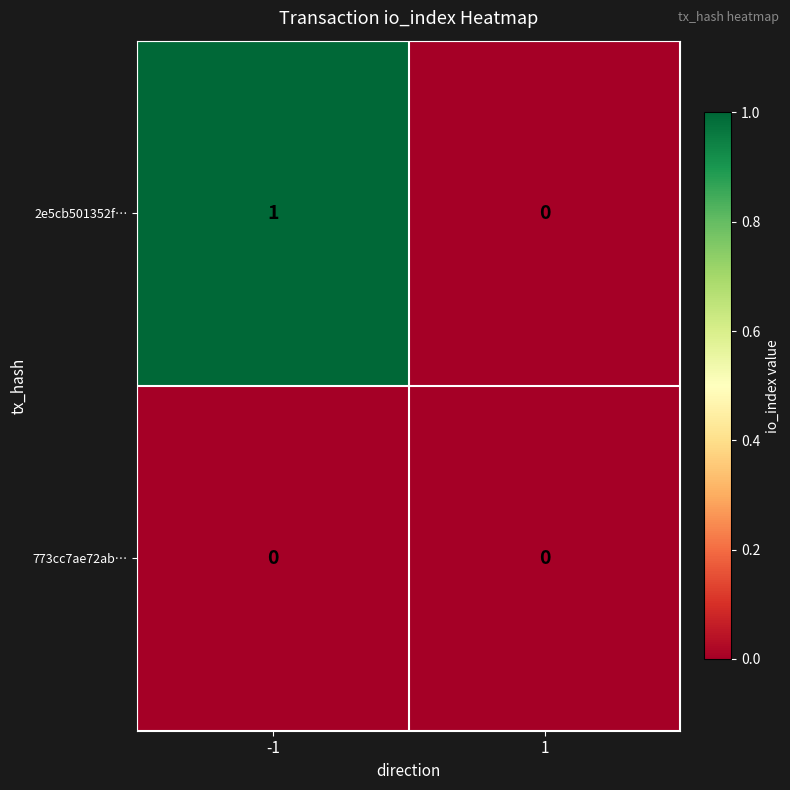

Which series has the widest spread of values?

2e5cb501352f…